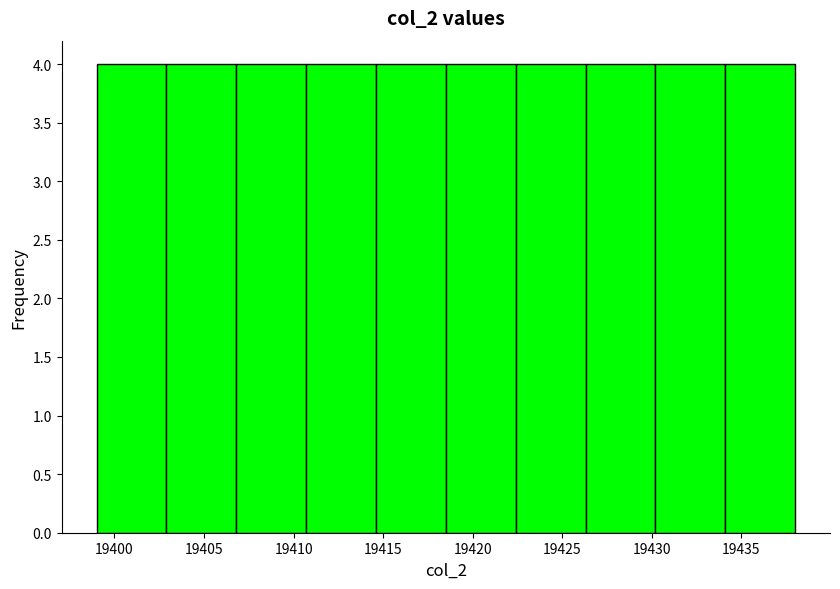

Reading left to right, list every bar in this chart as the range it spans on the x-axis followed by its height. Neither the bar edges nor the heights are printed on the chart, so give them approximately, as read against the axes.

19399.0 to 19402.9: 4
19402.9 to 19406.8: 4
19406.8 to 19410.7: 4
19410.7 to 19414.6: 4
19414.6 to 19418.5: 4
19418.5 to 19422.4: 4
19422.4 to 19426.3: 4
19426.3 to 19430.2: 4
19430.2 to 19434.1: 4
19434.1 to 19438.0: 4